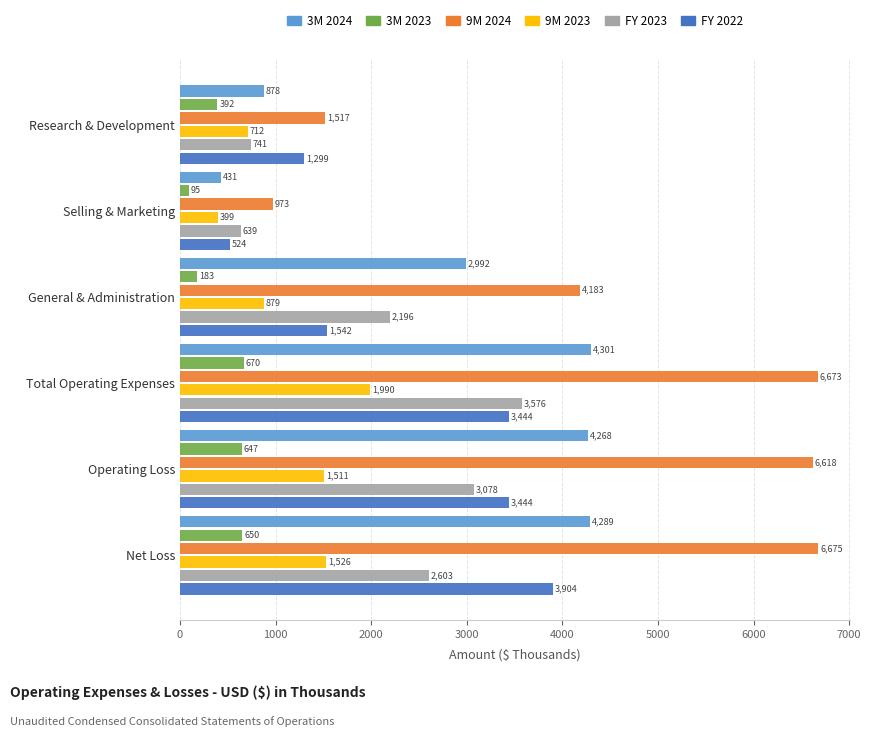

Which series has the largest range (max minus min)?

9M 2024